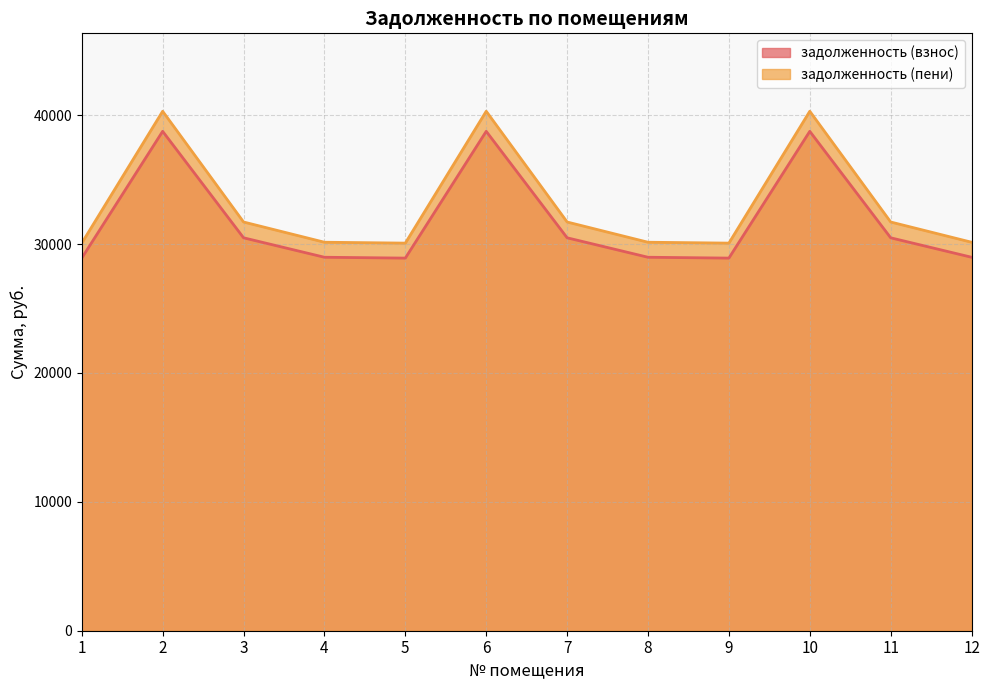

True or false: задолженность (взнос) and задолженность (пени) intersect in this chart.

False